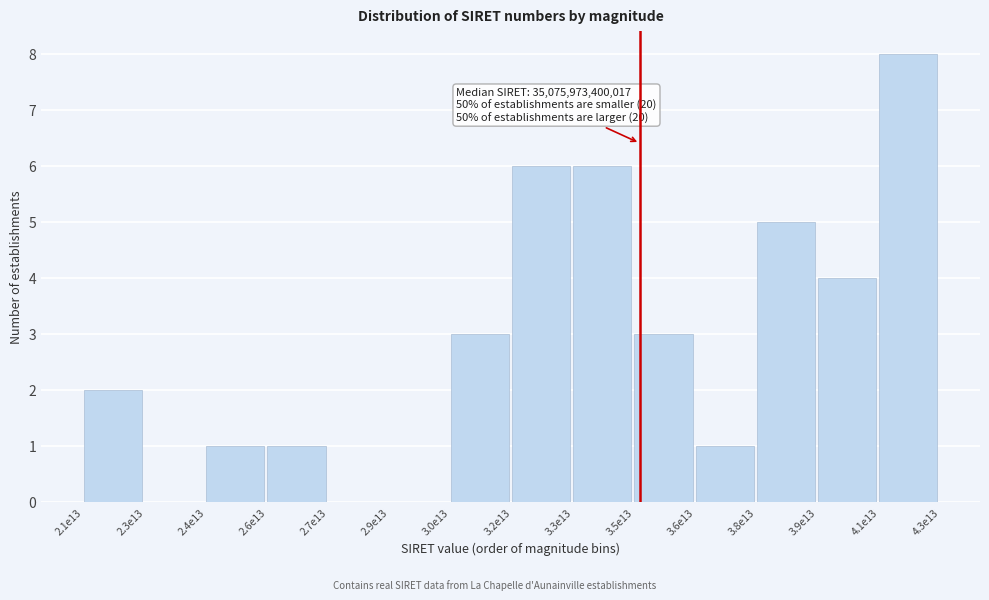

Reading left to right, list all the values displayed in this chart.

2.1e13=2	2.3e13=0	2.4e13=1	2.6e13=1	2.7e13=0	2.9e13=0	3.0e13=3	3.2e13=6	3.3e13=6	3.5e13=3	3.6e13=1	3.8e13=5	3.9e13=4	4.1e13=8